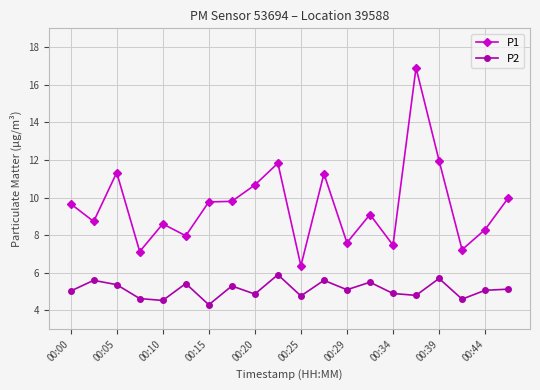

Which series has the largest total across all categories?

P1